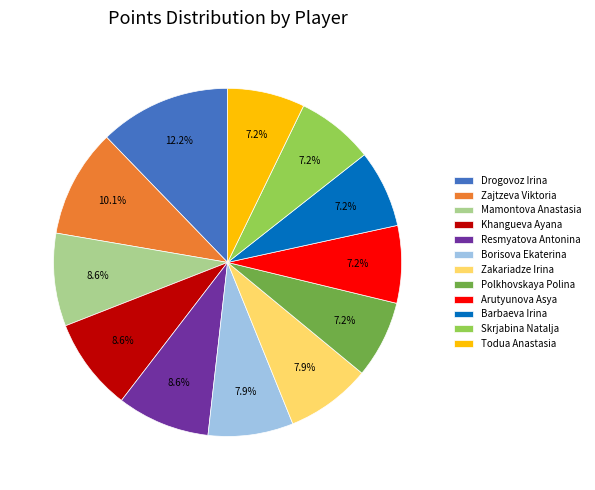

What percentage do Polkhovskaya Polina and Zakariadze Irina together represent?

15.1%